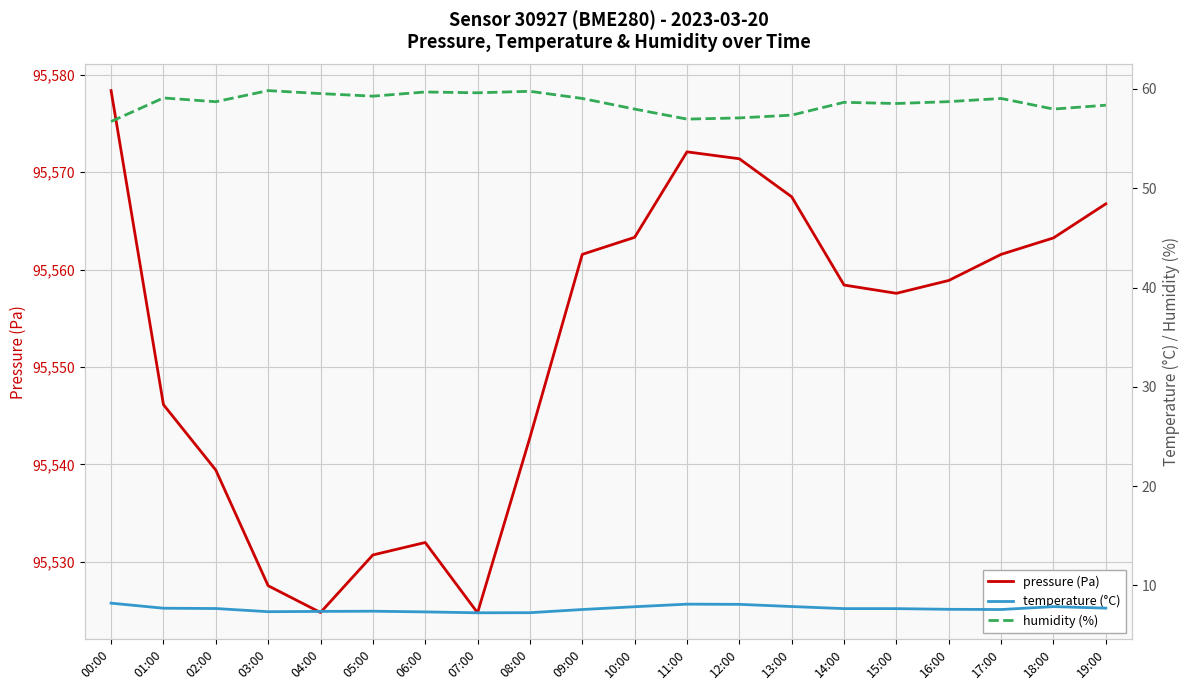

At which category is the sum across all series the highest?

00:00